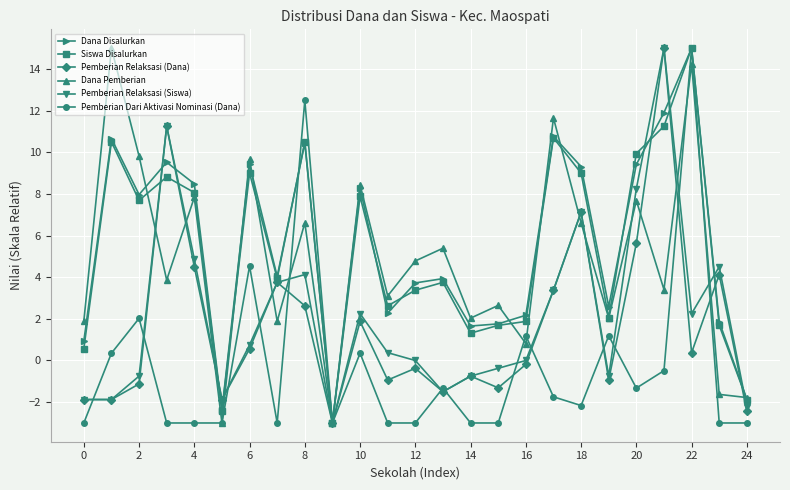

What is the maximum value for Pemberian Relaksasi (Siswa)?

15.0